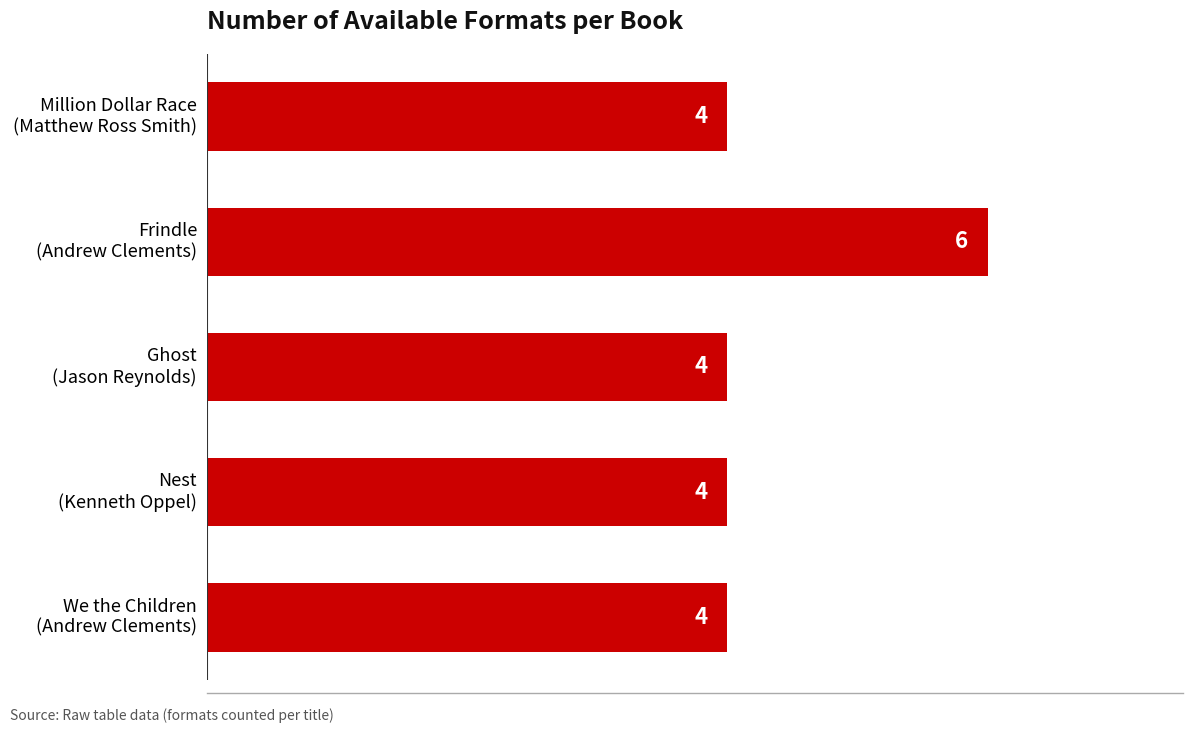

Reading top to bottom, list all the values displayed in this chart.

4	6	4	4	4